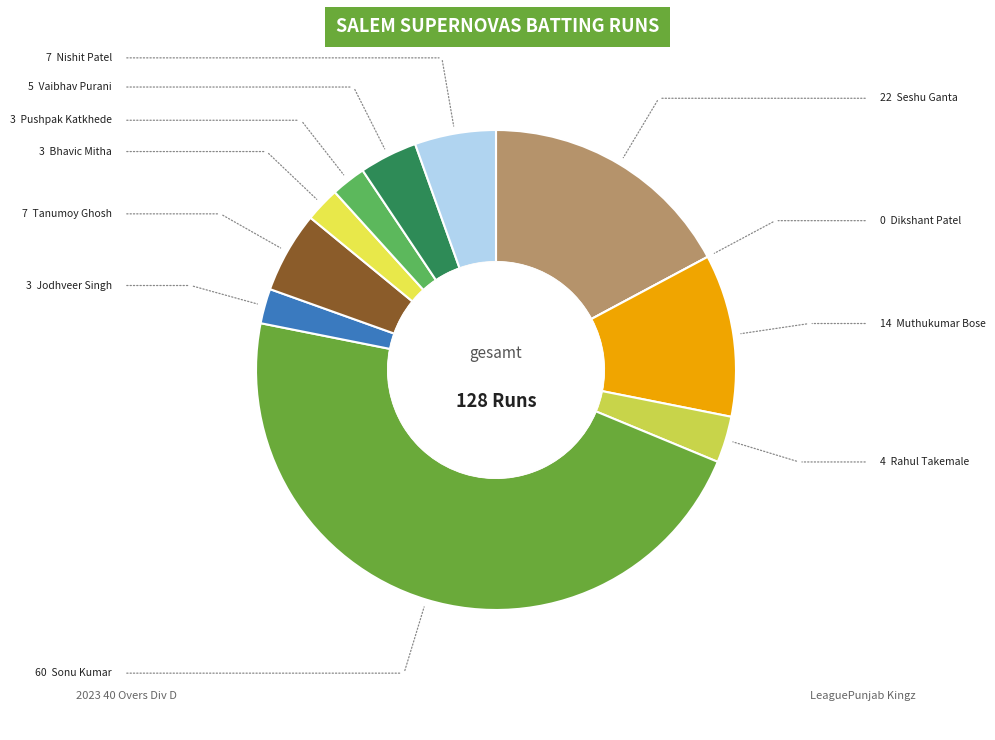

How many slices are in this pie chart?

11